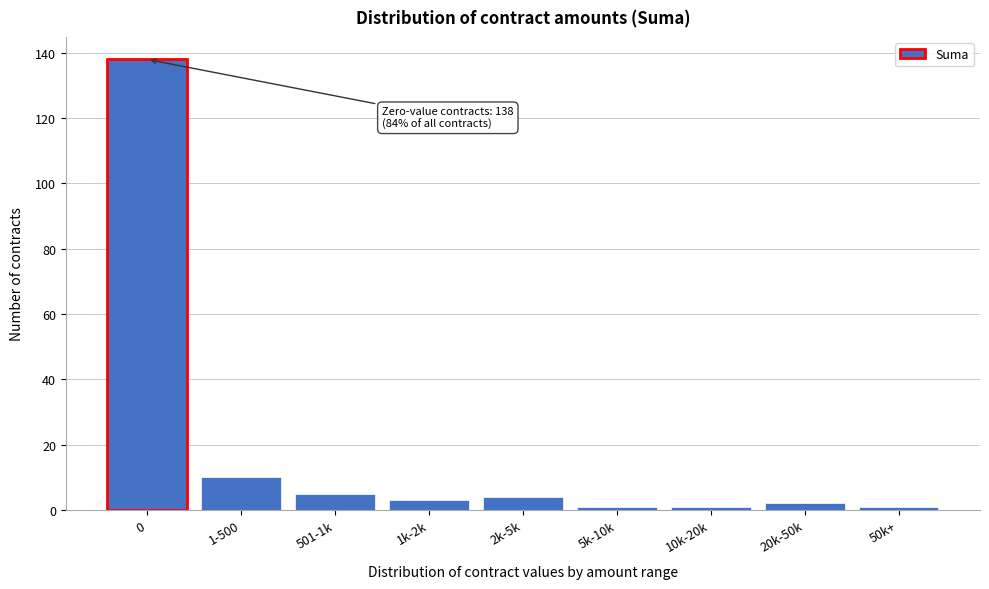

Reading right to left, transcribe all the data shown in this chart.

1	2	1	1	4	3	5	10	138